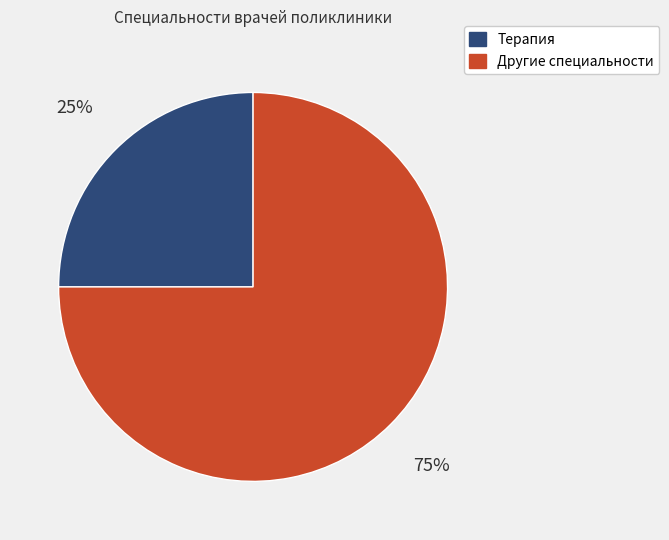

To the nearest percent, what is the difference between the largest and smallest slice percentages?

50%